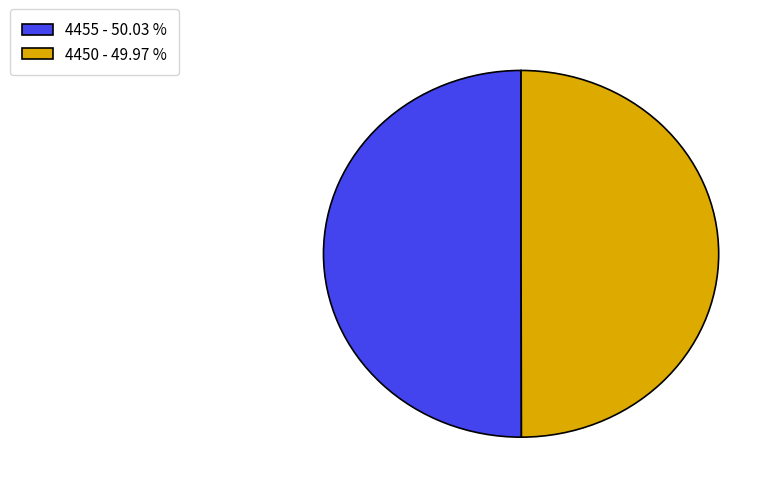

Is the sum of 4450 and 4455 greater than half?

Yes